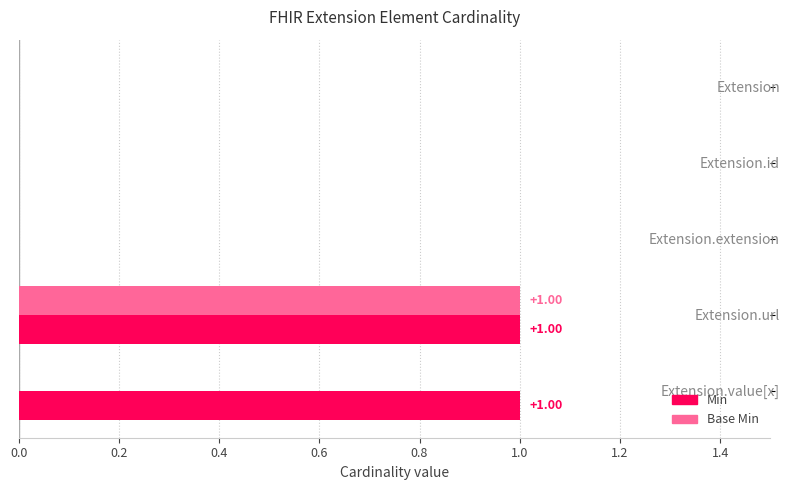

Which series has the largest total across all categories?

Min